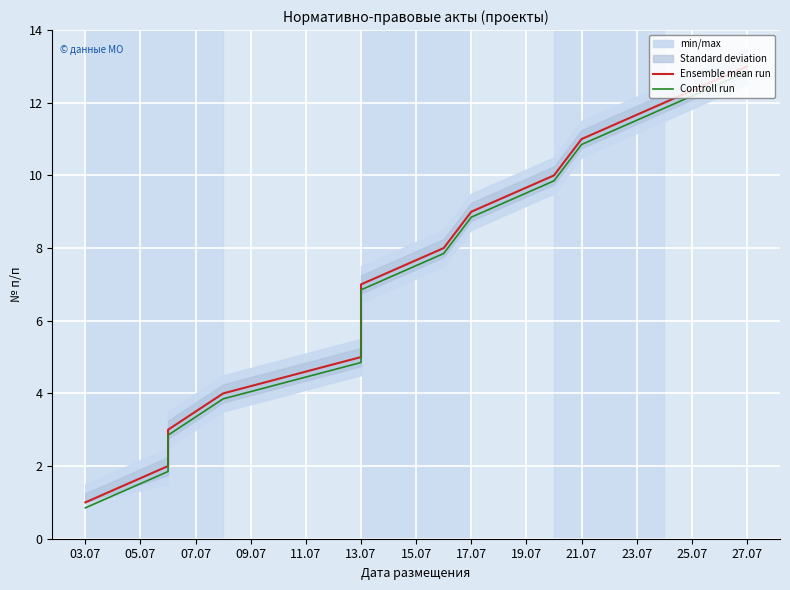

At which category is the sum across all series the highest?

27.07